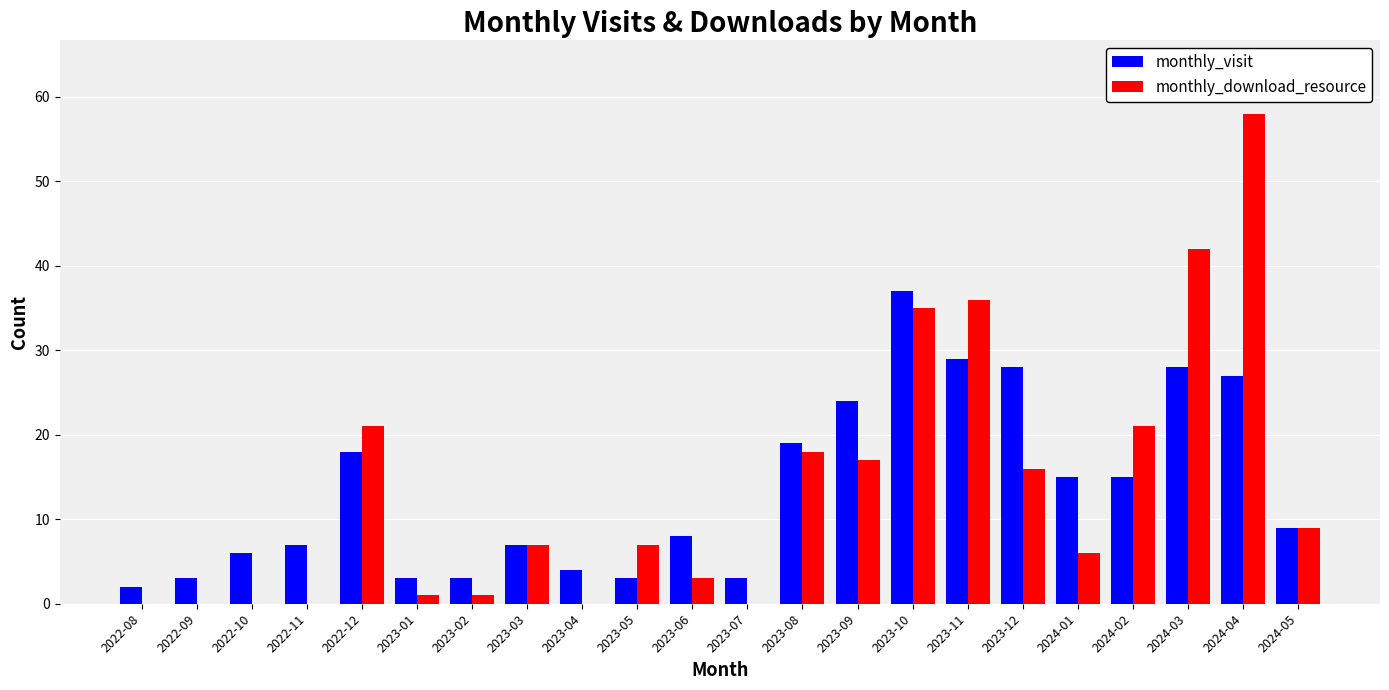

How many series are shown in this chart?

2